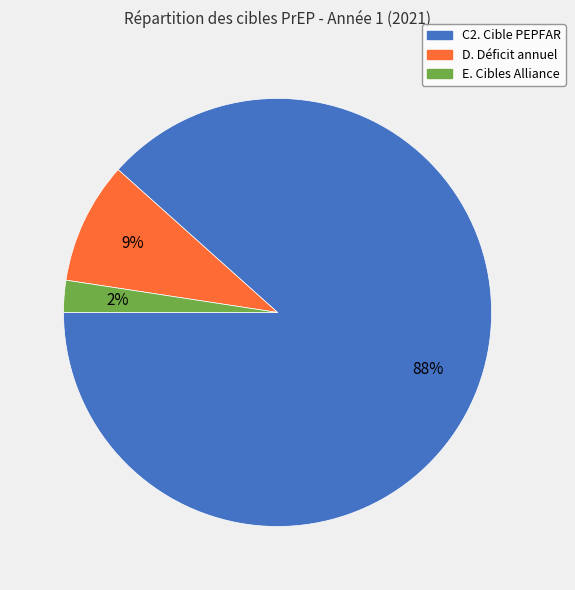

To the nearest percent, what is the combined percentage of C2. Cible PEPFAR and D. Déficit annuel?

98%